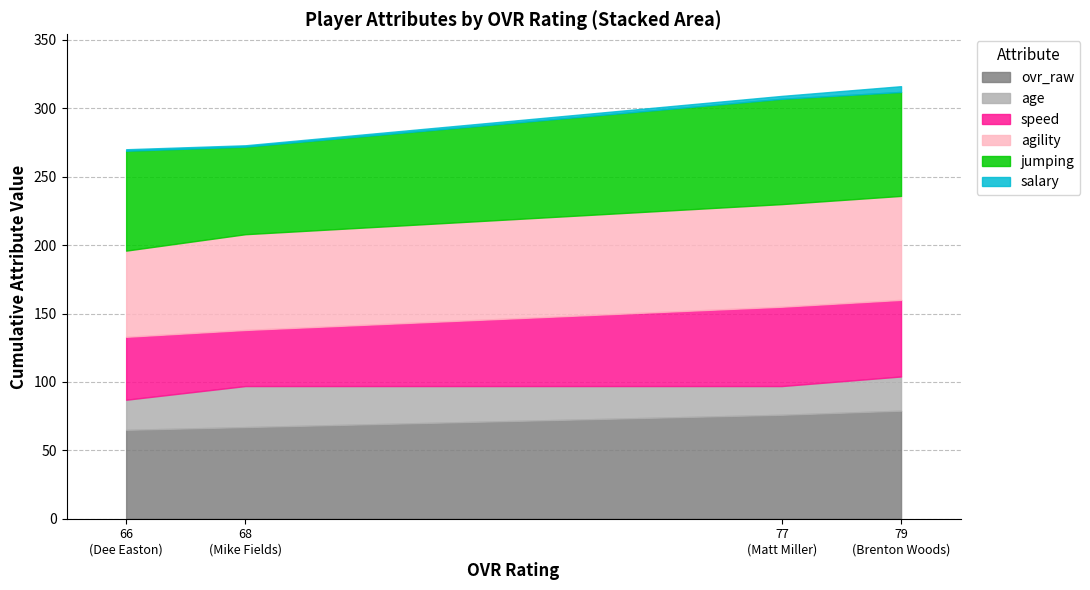

The ovr_raw series shows 67.0 at Mike Fields. True or false?

True